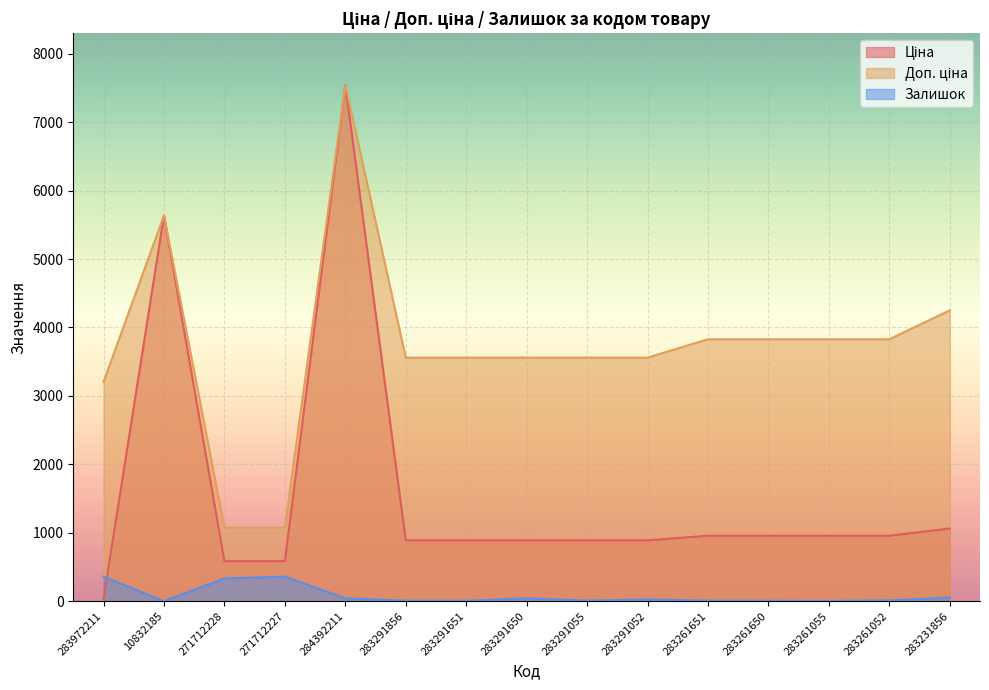

Which category has the highest value in the Доп. ціна series?

284392211